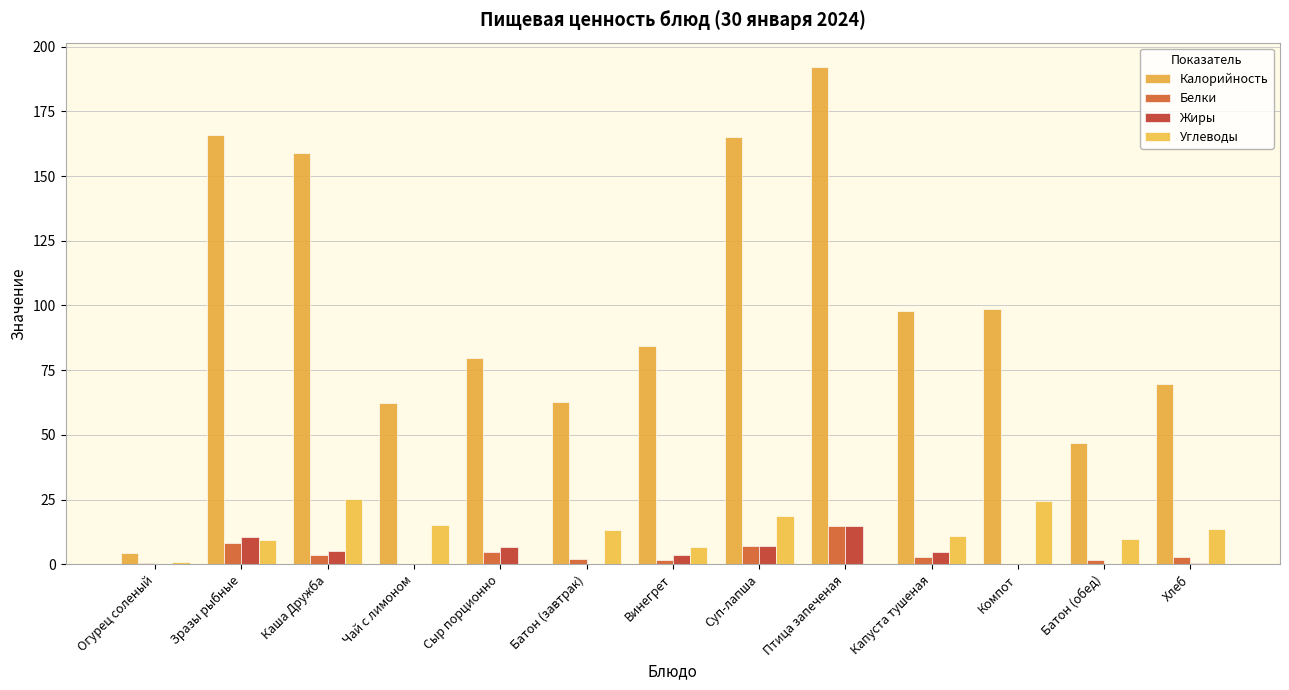

Reading right to left, extract all data points from this chart.

Калорийность: 69.6	46.9	98.6	97.8	192.0	165.2	84.3	62.5	79.8	62.5	159.1	165.8	4.4
Белки: 2.6	1.5	0.2	2.8	14.9	6.9	1.5	2.0	4.6	0.3	3.5	8.1	0.3
Жиры: 0.5	0.1	0.0	4.8	14.6	7.0	3.5	0.2	6.8	0.1	5.0	10.7	0.0
Углеводы: 13.7	9.8	24.4	10.8	0.2	18.8	6.8	13.1	0.0	15.2	25.2	9.3	0.7